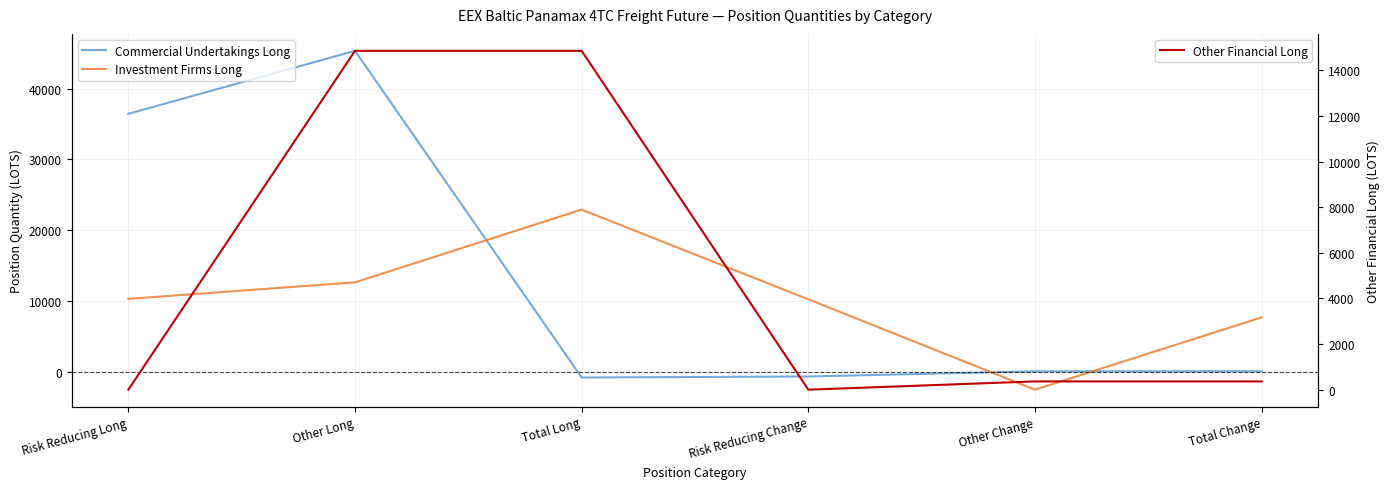

Reading right to left, list all the values displayed in this chart.

Commercial Undertakings Long: Total Change=54.6	Other Change=43.9	Risk Reducing Change=-687.7	Total Long=-835.0	Other Long=45350.1	Risk Reducing Long=36449.9
Investment Firms Long: Total Change=7666.9	Other Change=-2554.2	Risk Reducing Change=10221.1	Total Long=22902.0	Other Long=12620.9	Risk Reducing Long=10281.1
Other Financial Long: Total Change=362.9	Other Change=362.9	Risk Reducing Change=0.0	Total Long=14861.0	Other Long=14861.0	Risk Reducing Long=0.0